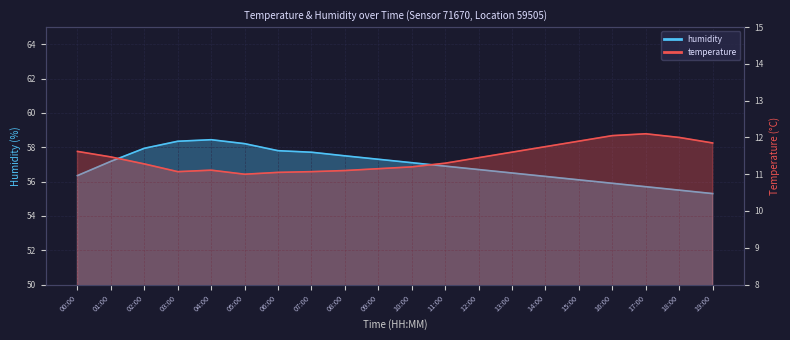

At 06:00, list the series in order from largest to smallest.

humidity, temperature